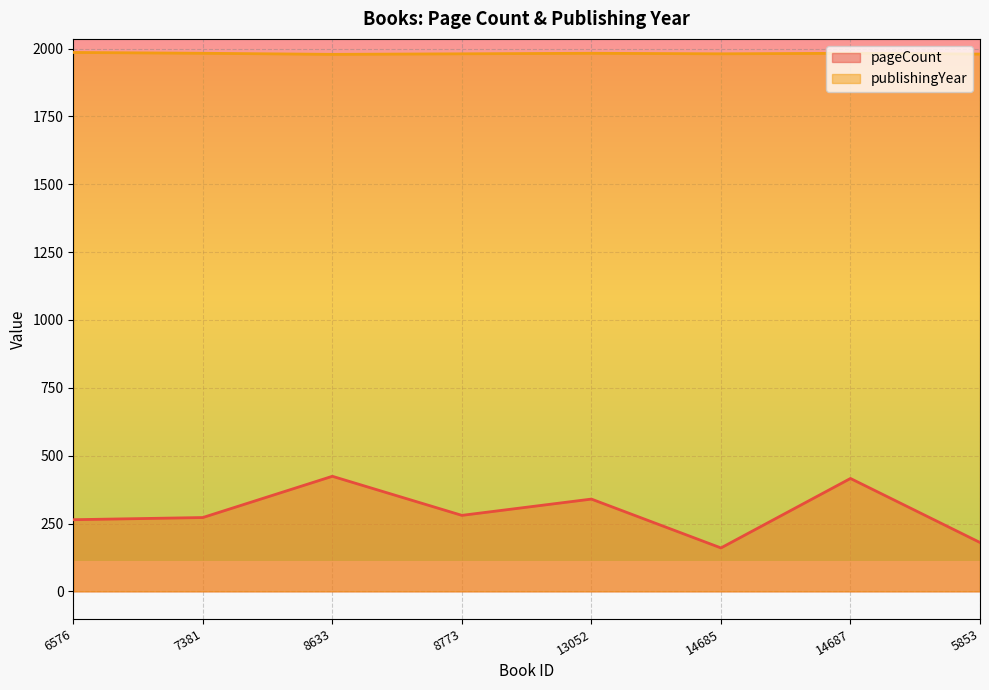

Which series has the largest range (max minus min)?

pageCount